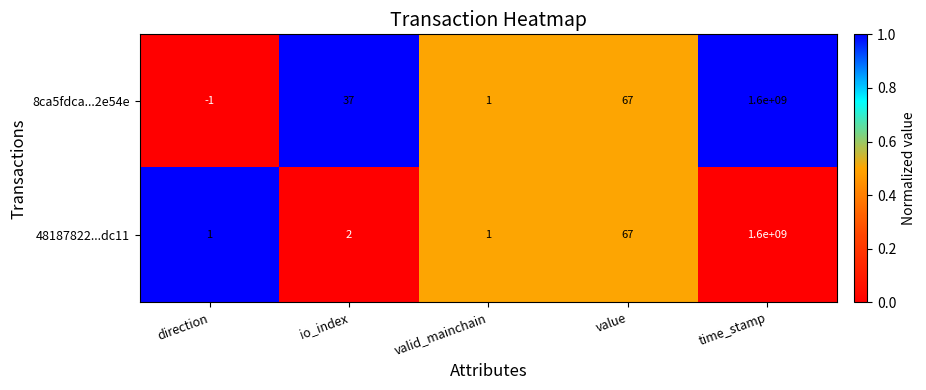

What is the difference between the 48187822...dc11 values at time_stamp and io_index?

1599999998